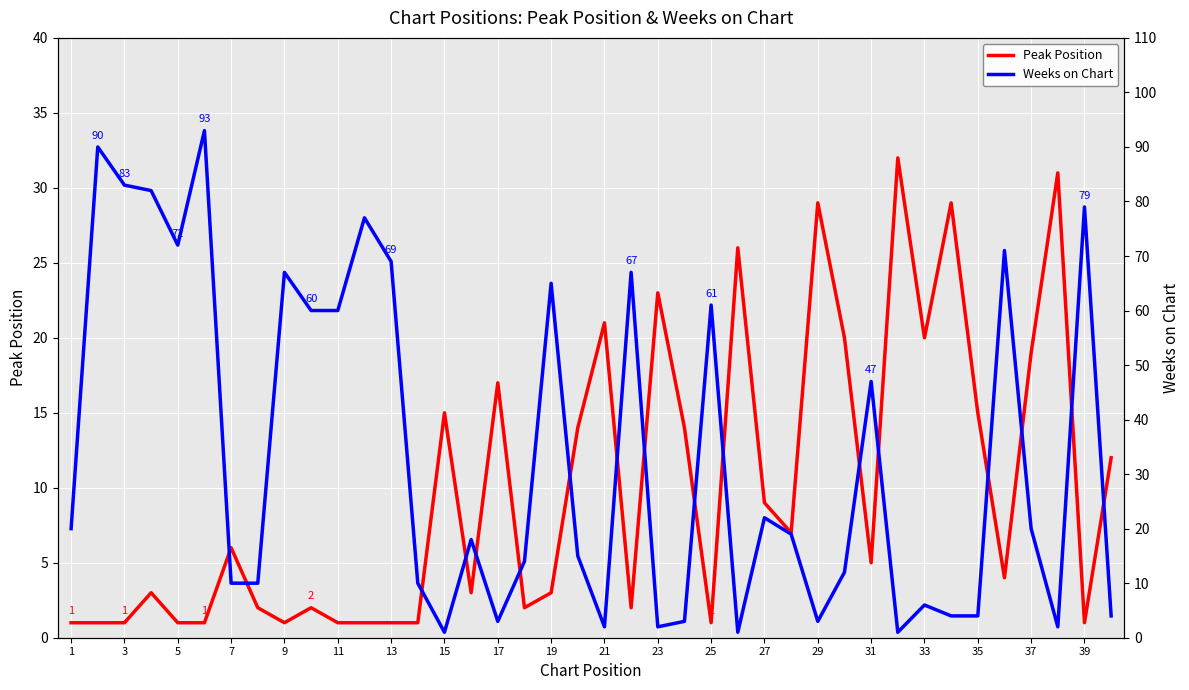

The value of Peak Position at 39 is 1. True or false?

True